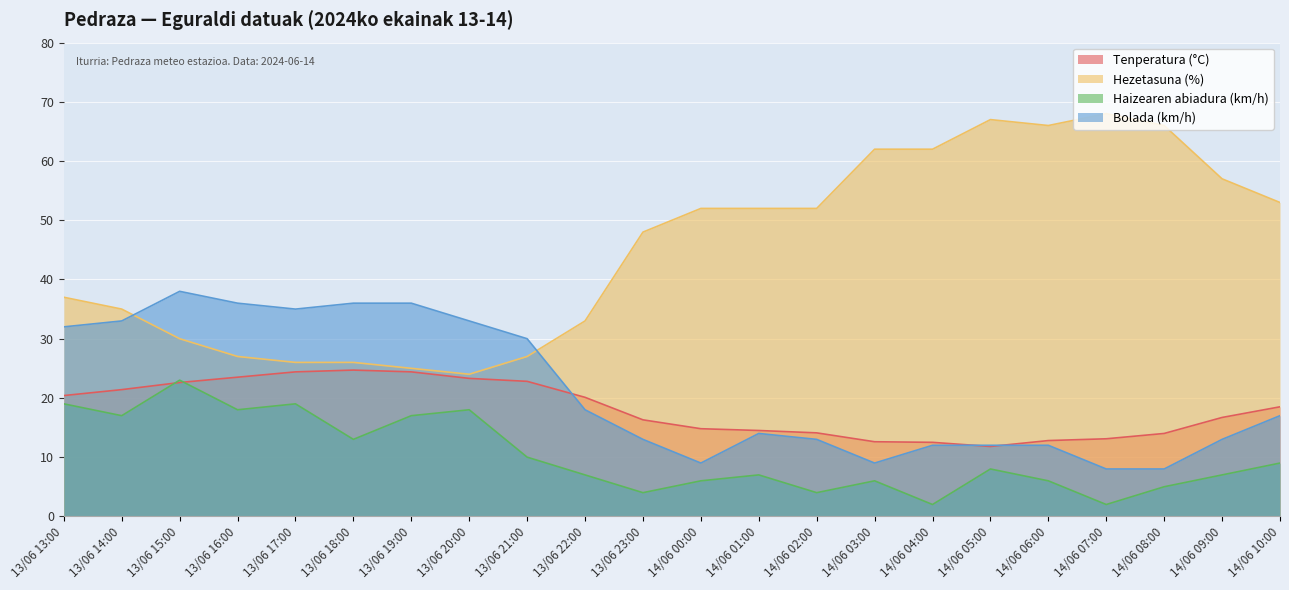

At how many categories does at least one series exceed 13?

22